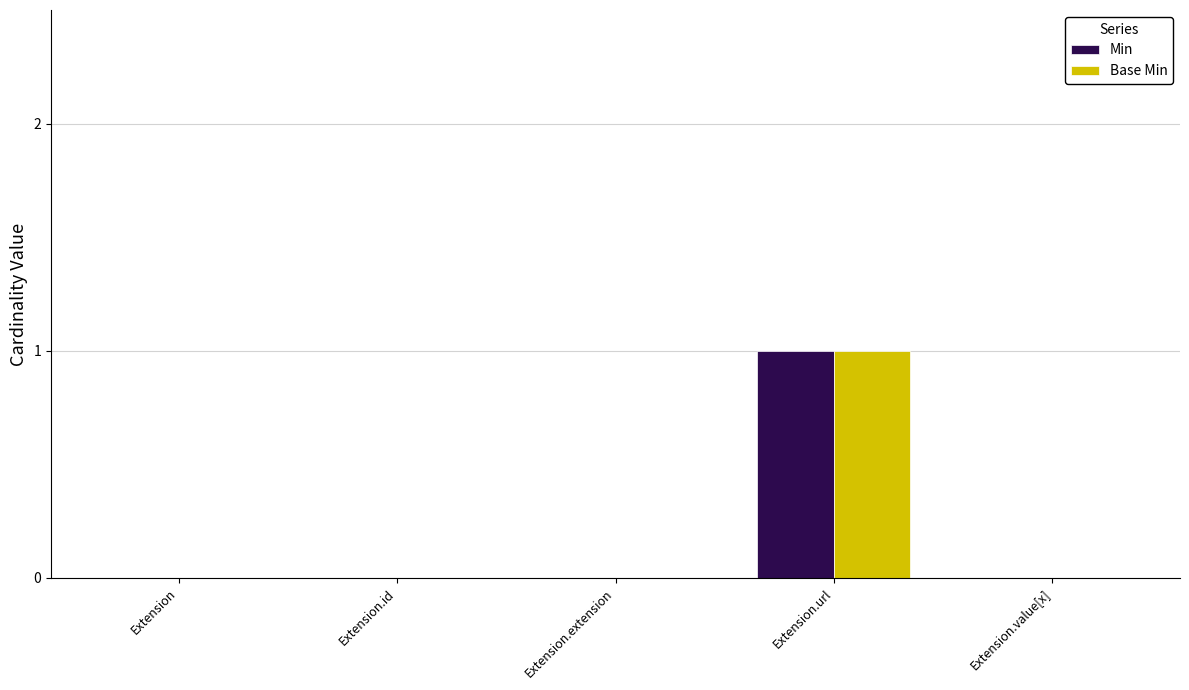

What is the maximum value for Min?

1